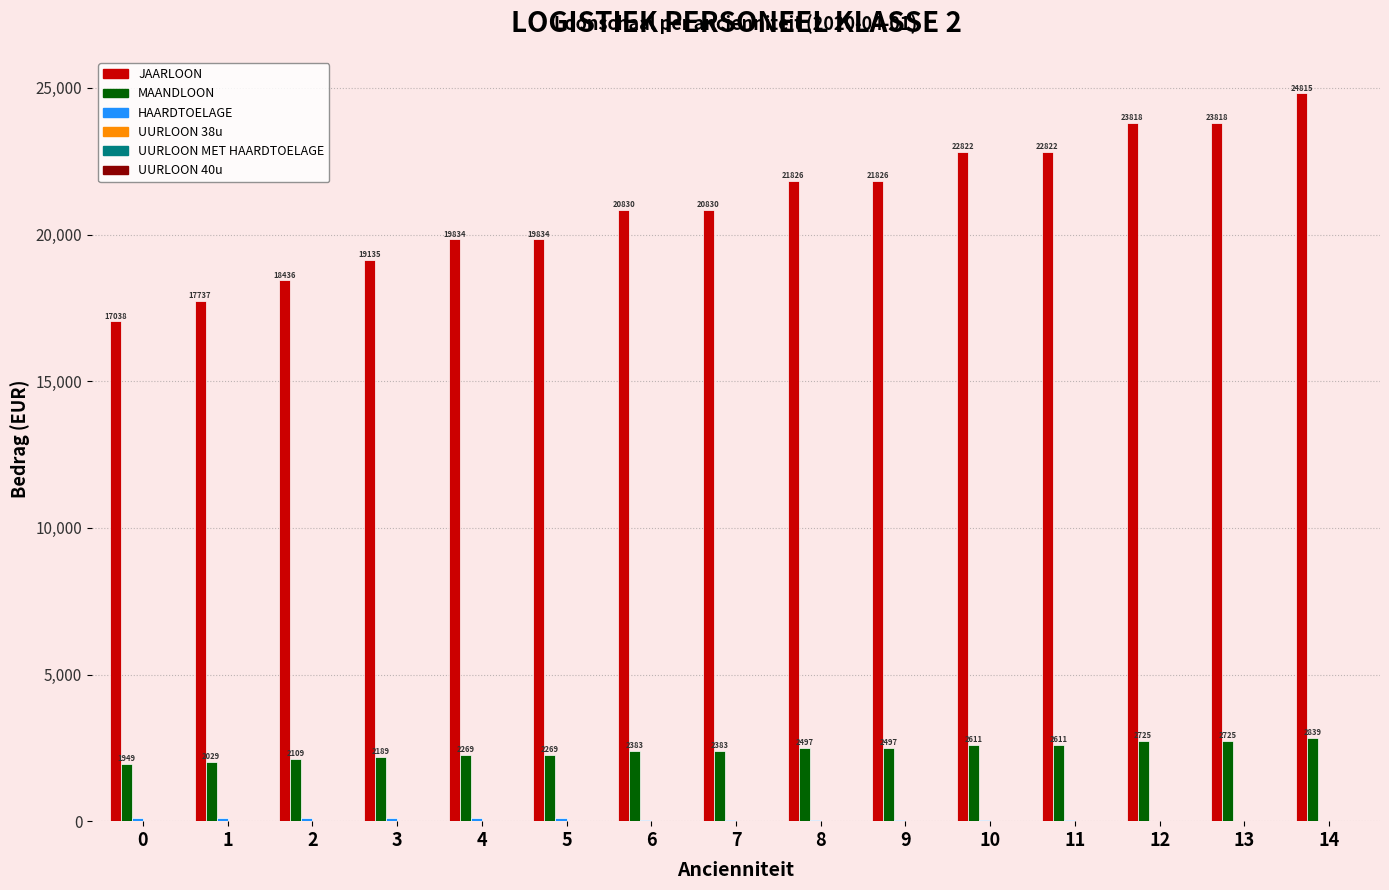

Which series changed the most between 3 and 9?

JAARLOON